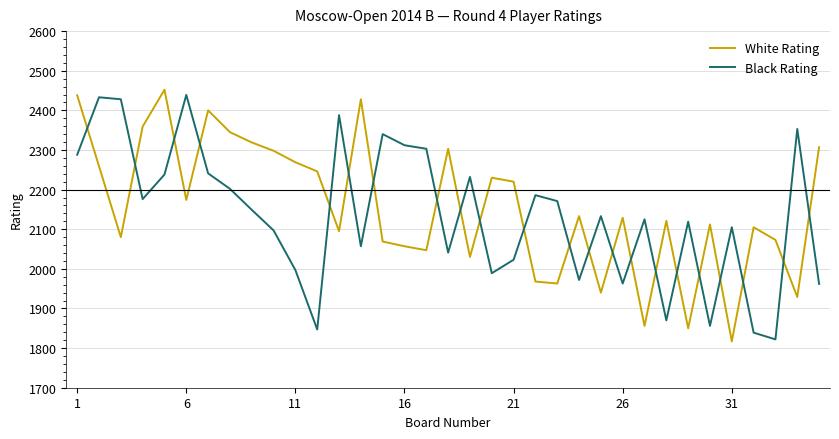

What is the difference between the maximum and minimum values in the White Rating series?

635